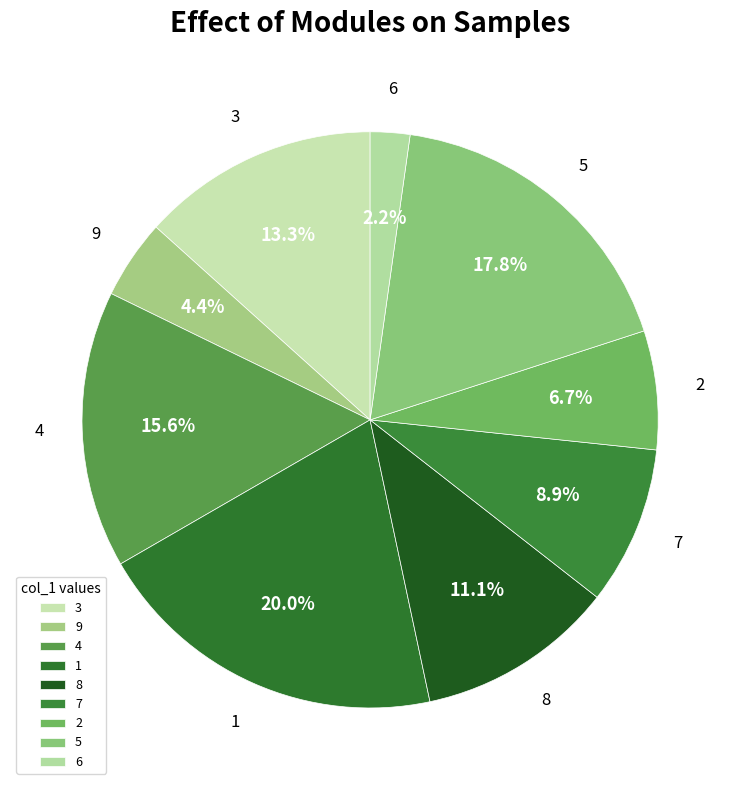

How many segments does this pie chart have?

9